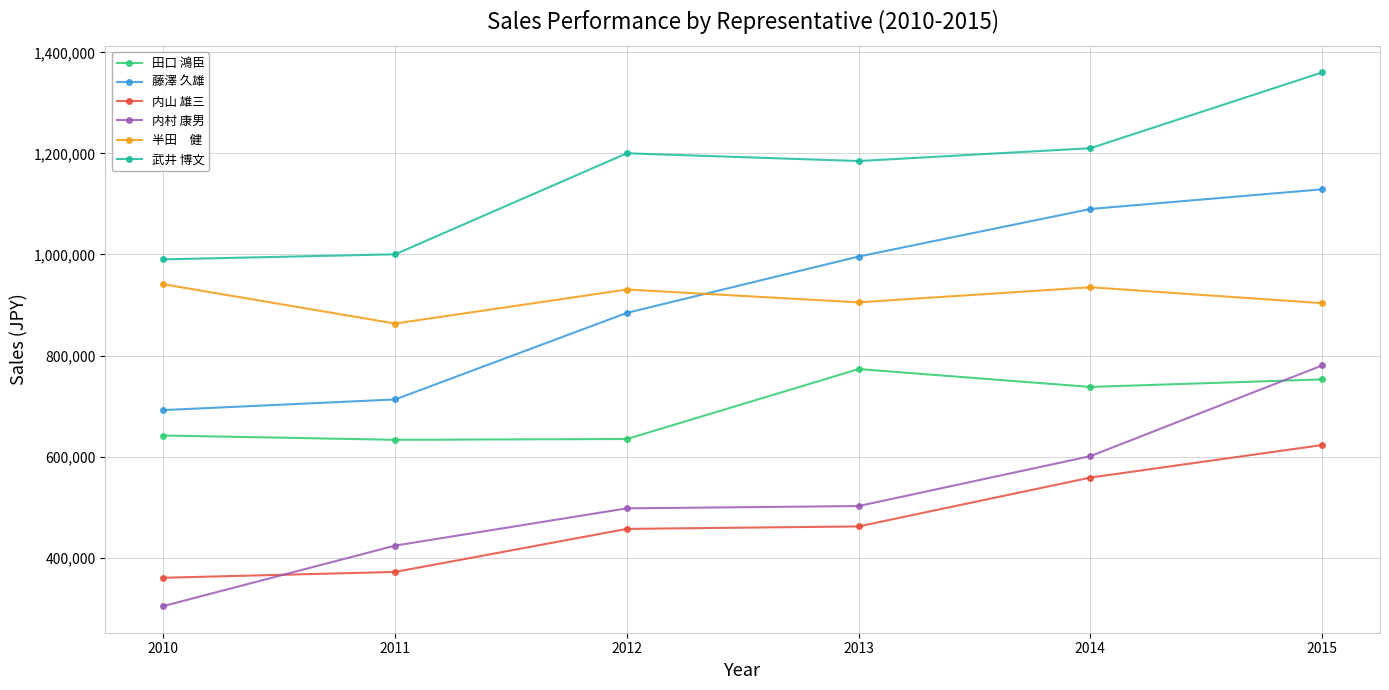

What is the difference between the highest and lowest values at 2015?

737625